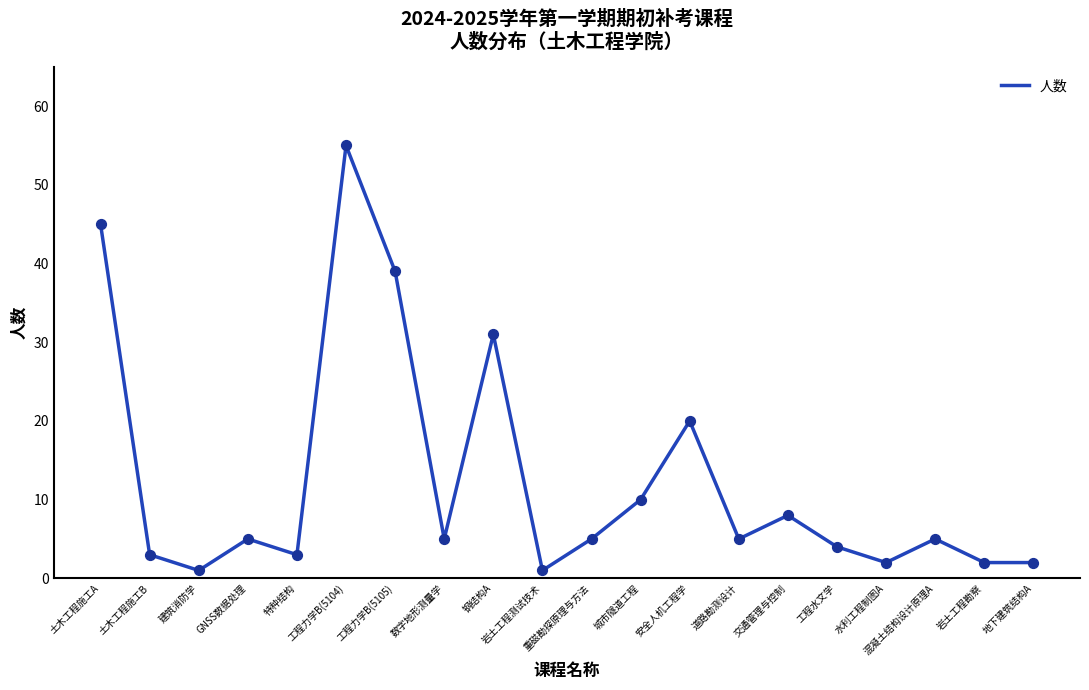

What is the change in value from 数字地形测量学 to 城市隧道工程?

+5